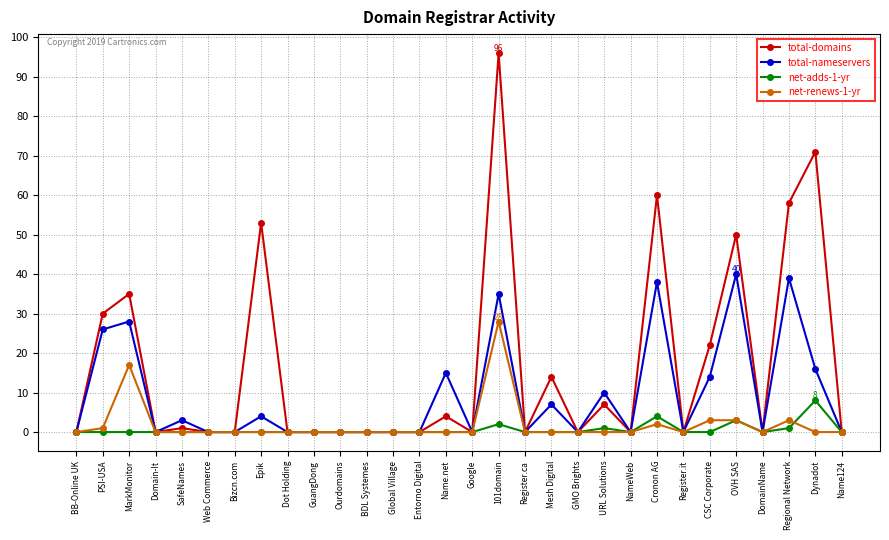

How many lines are shown in the chart?

4